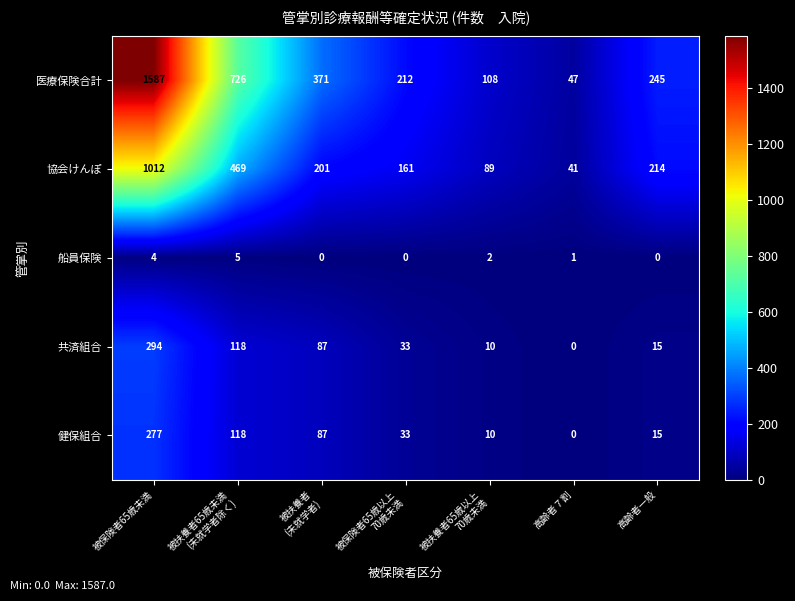

What is the average value of the 協会けんぽ series?

312